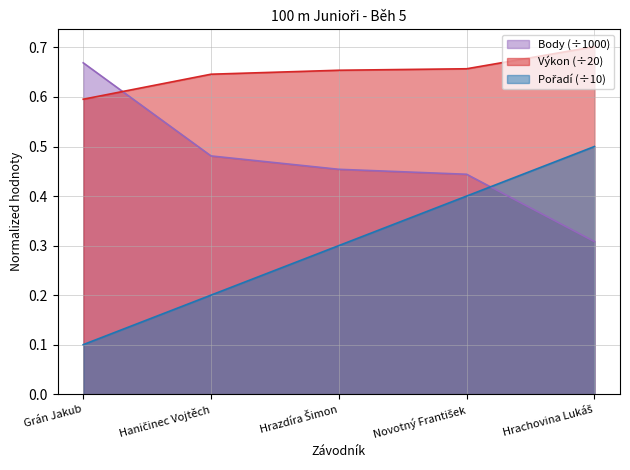

Reading left to right, what are all the values shown in this chart?

Pořadí: 0.1	0.2	0.3	0.4	0.5
Výkon: 0.6	0.6	0.7	0.7	0.7
Body: 0.7	0.5	0.5	0.4	0.3